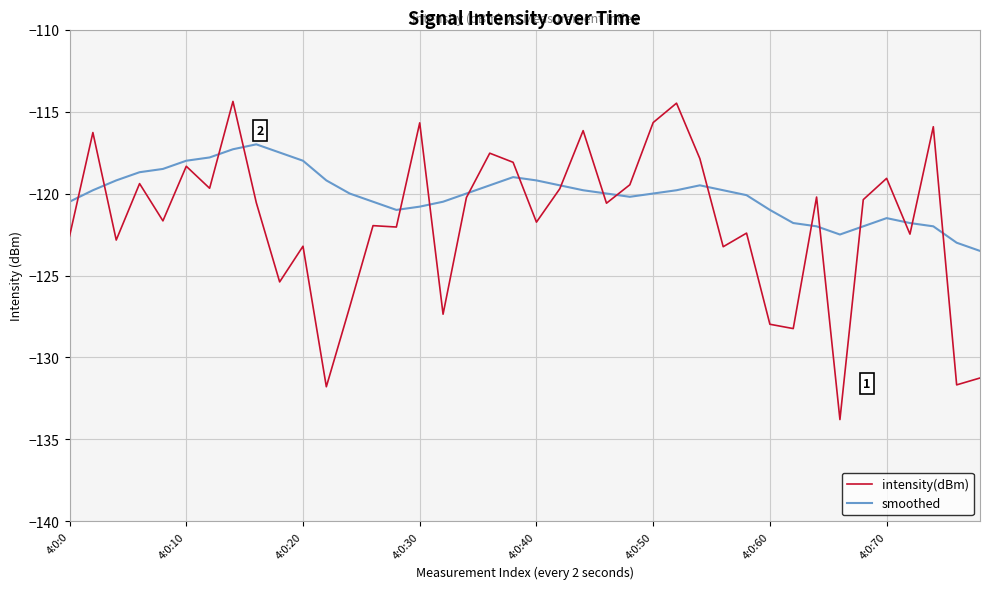

Which series has the widest spread of values?

intensity(dBm)